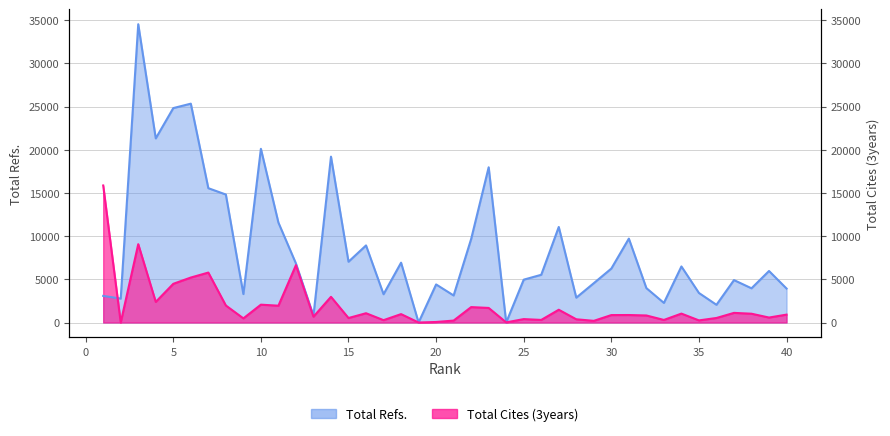

How many interior local valleys does the Total Refs. series have?

13